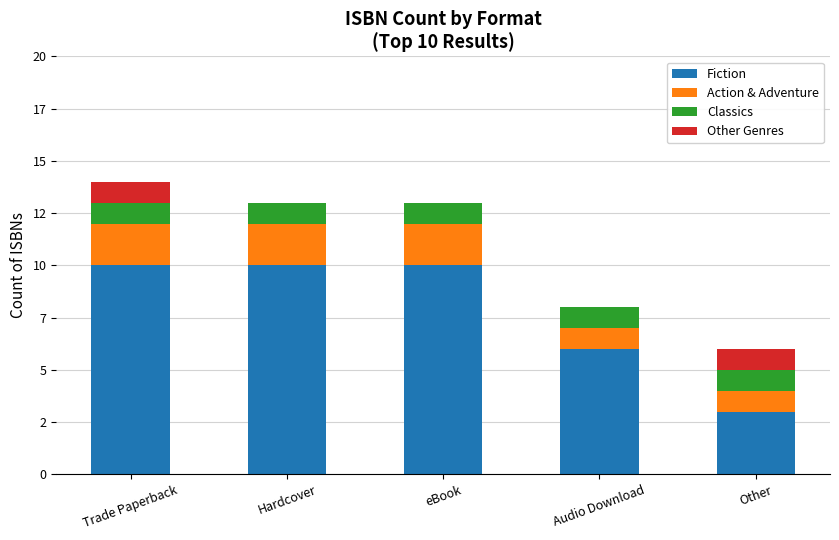

Are the bars grouped side by side (vs. stacked)?

No